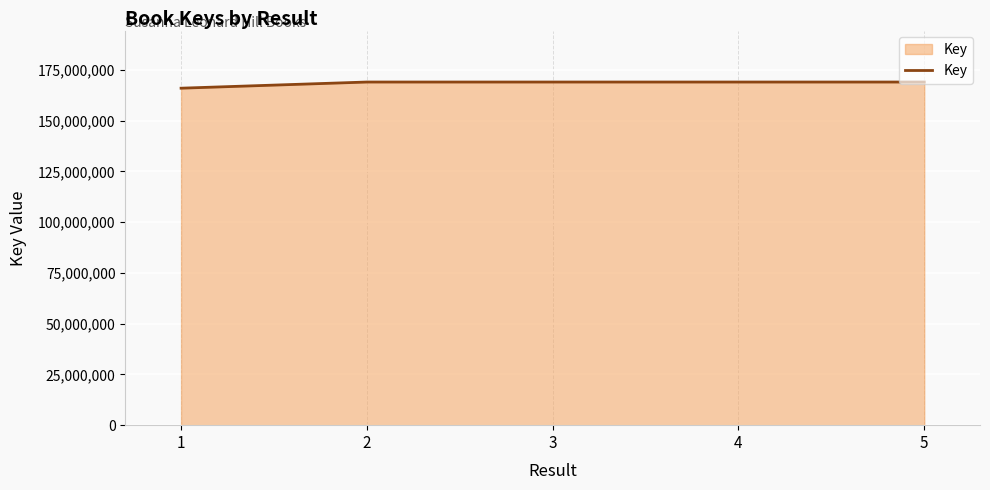

What is the approximate value at 2, to the nearest 100?

169056100